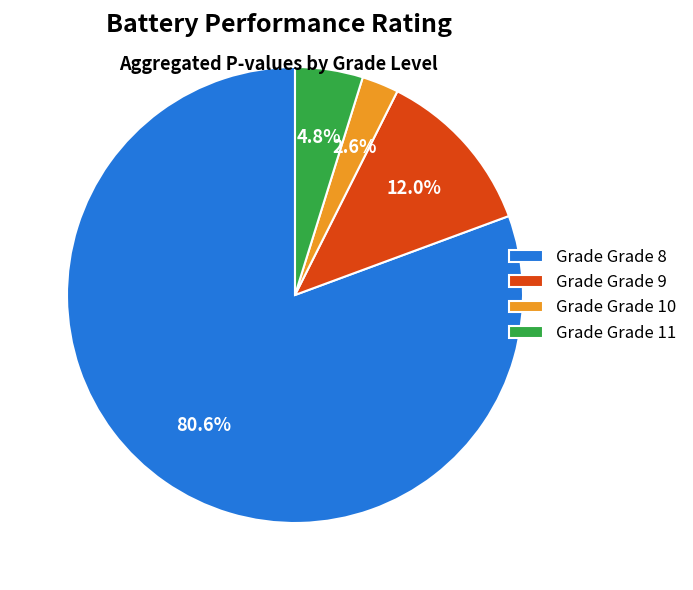

How many segments does this pie chart have?

4